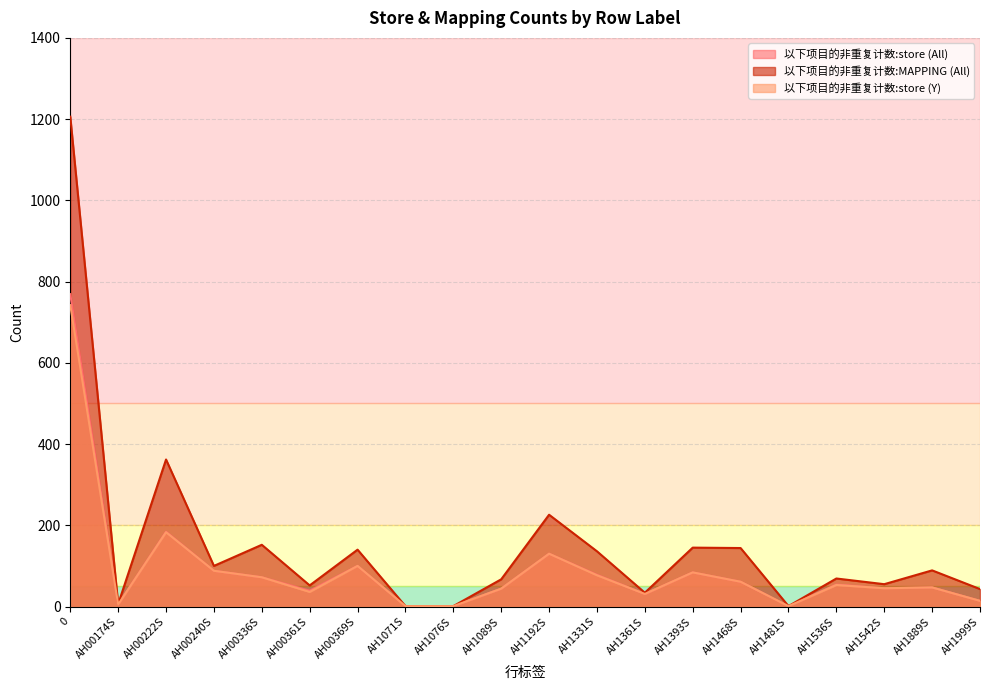

True or false: 以下项目的非重复计数:MAPPING (All) and 以下项目的非重复计数:store (Y) intersect in this chart.

False